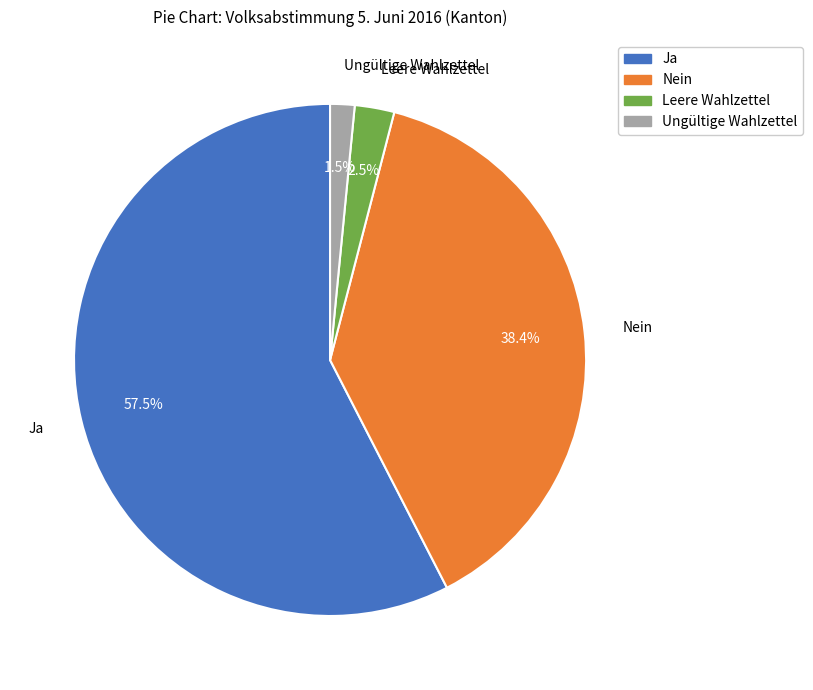

Which has a higher value, Nein or Leere Wahlzettel?

Nein